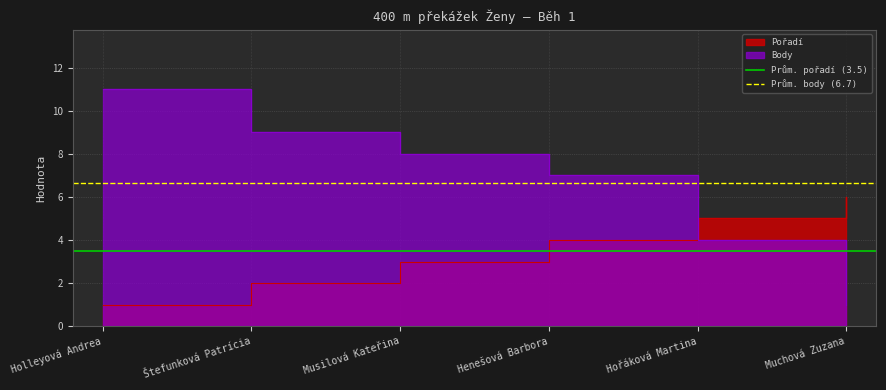

Which category has the highest value in the Prům. pořadí (3.5) series?

Holleyová Andrea